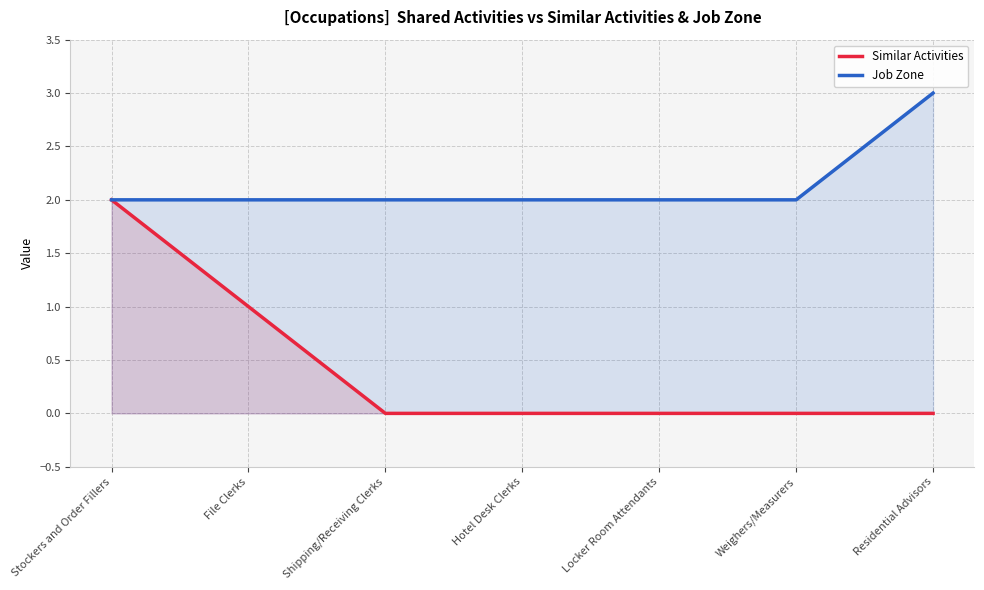

How many data points in Job Zone are above 2?

1